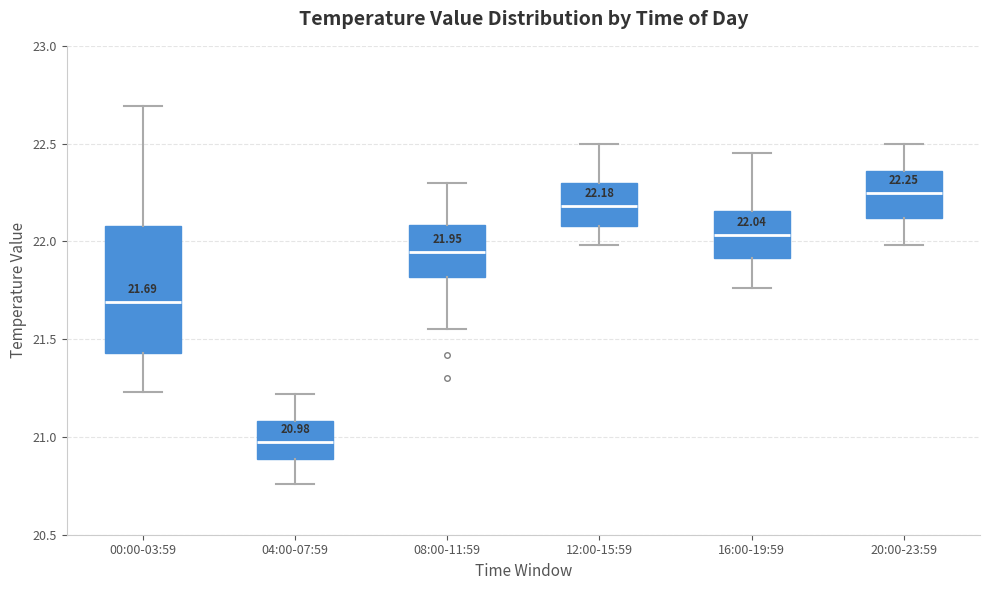

Which box is the tallest, from its lower edge to its upper edge?

00:00-03:59